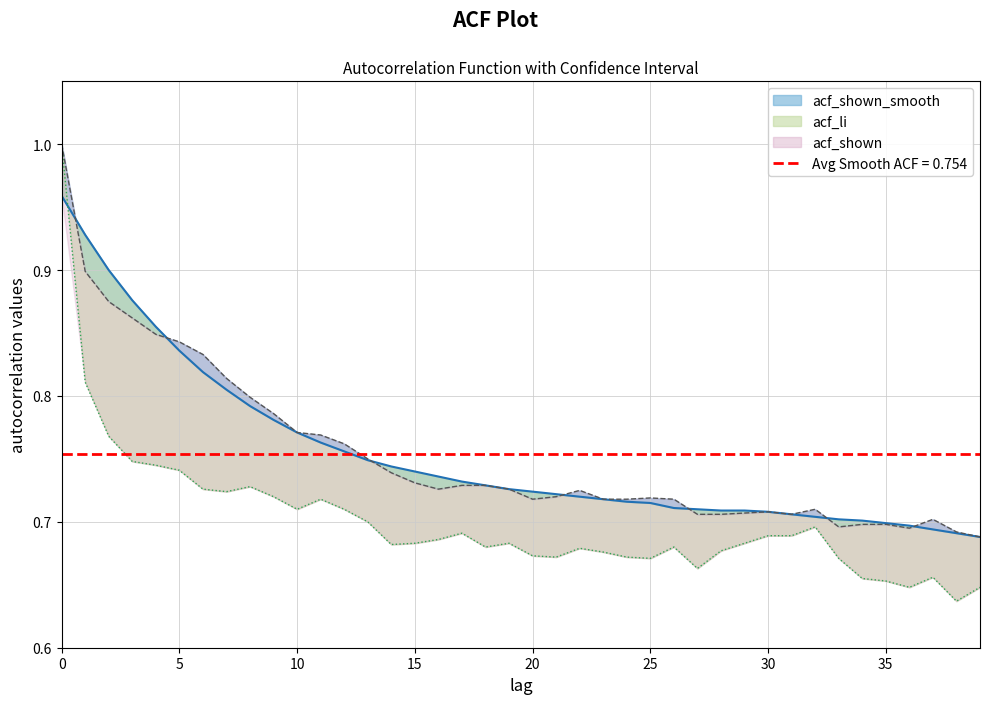

Count the acf_shown values in the range 0 to 1.

40